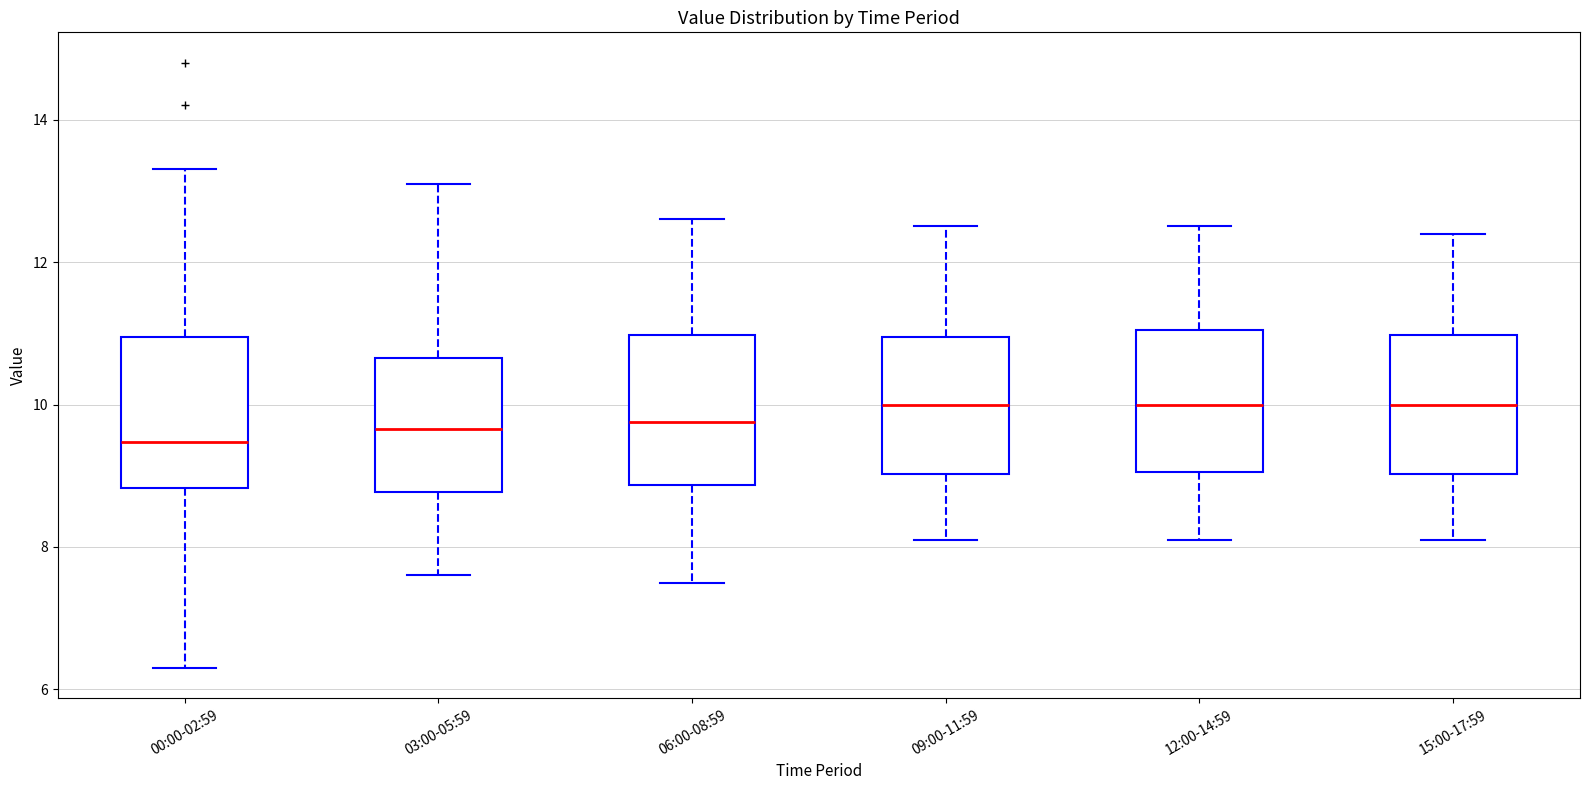

Where does the upper whisker of the box for 15:00-17:59 end on the y-axis? The values are not printed on the chart, so give them approximately, as read against the axis.

12.4